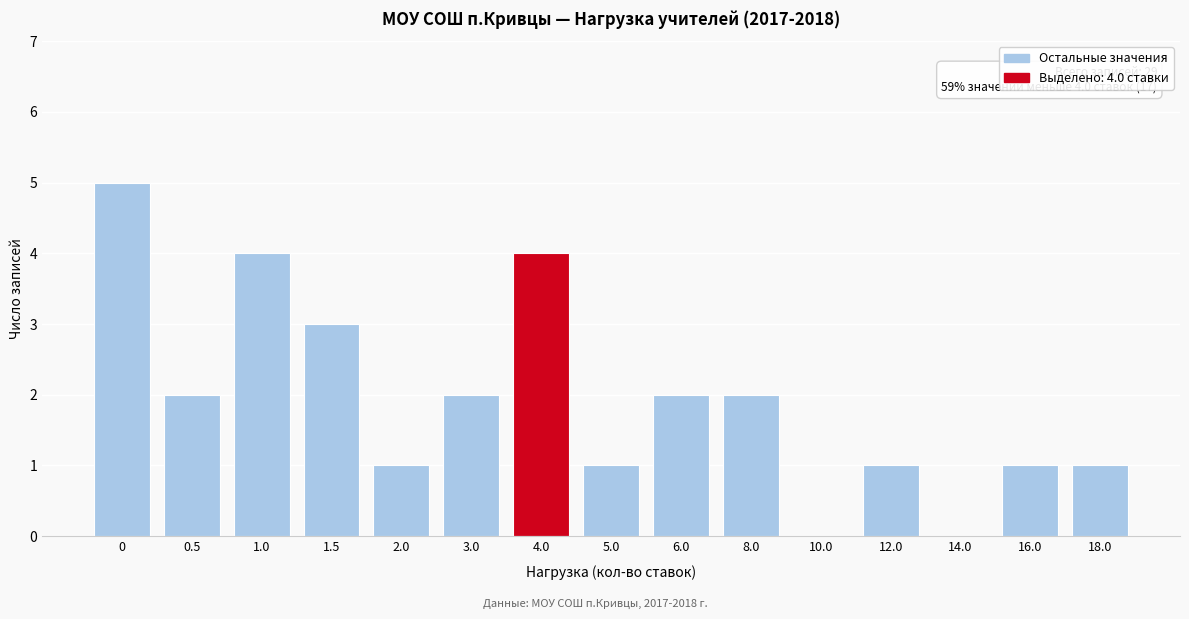

Reading left to right, what are all the values shown in this chart?

0=5	0.5=2	1.0=4	1.5=3	2.0=1	3.0=2	4.0=4	5.0=1	6.0=2	8.0=2	10.0=0	12.0=1	14.0=0	16.0=1	18.0=1